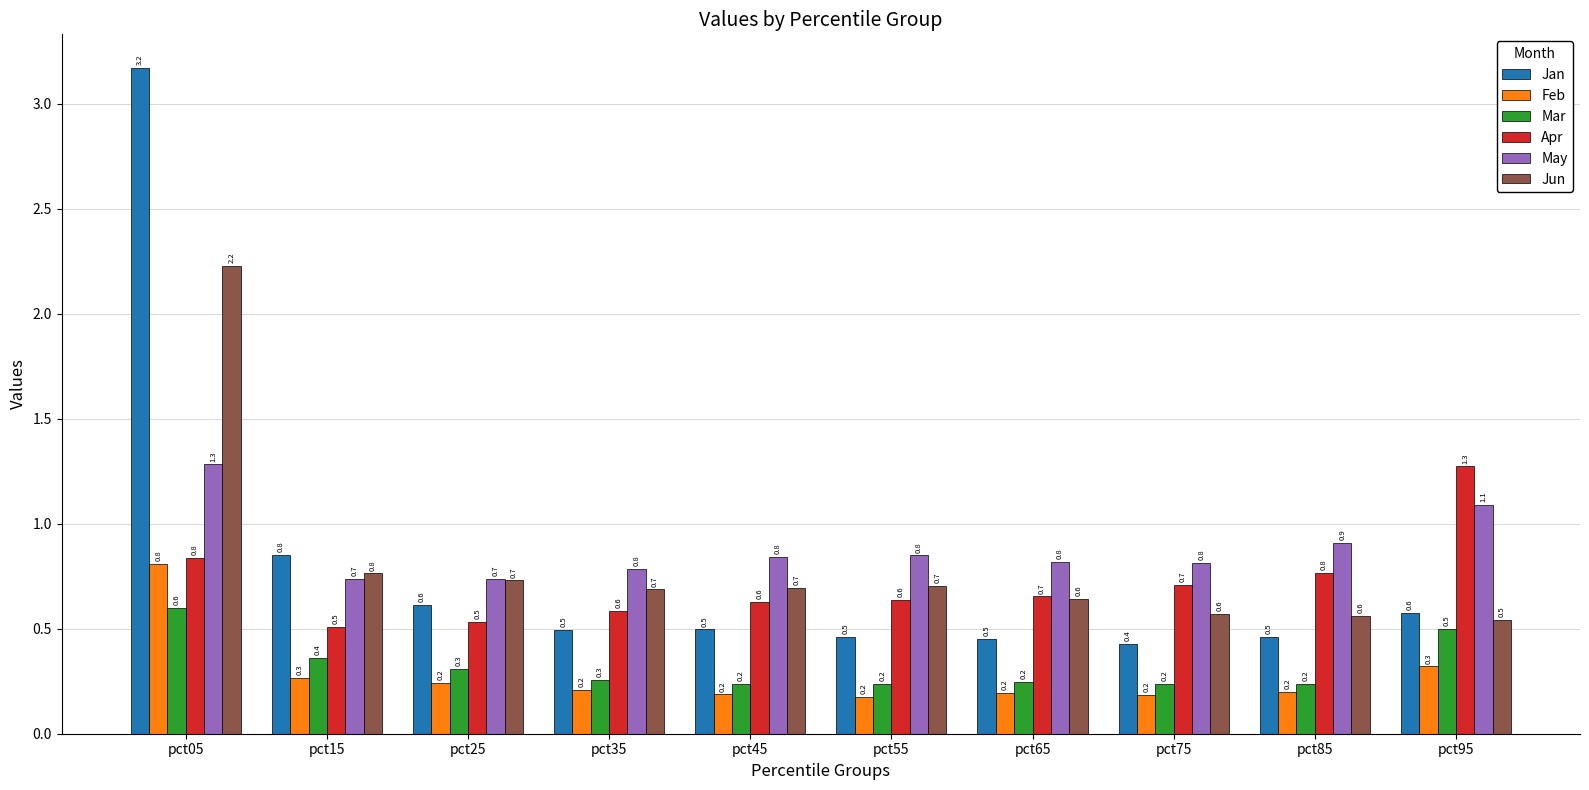

Is the value of Feb at pct55 greater than the value of Jan at pct65?

No